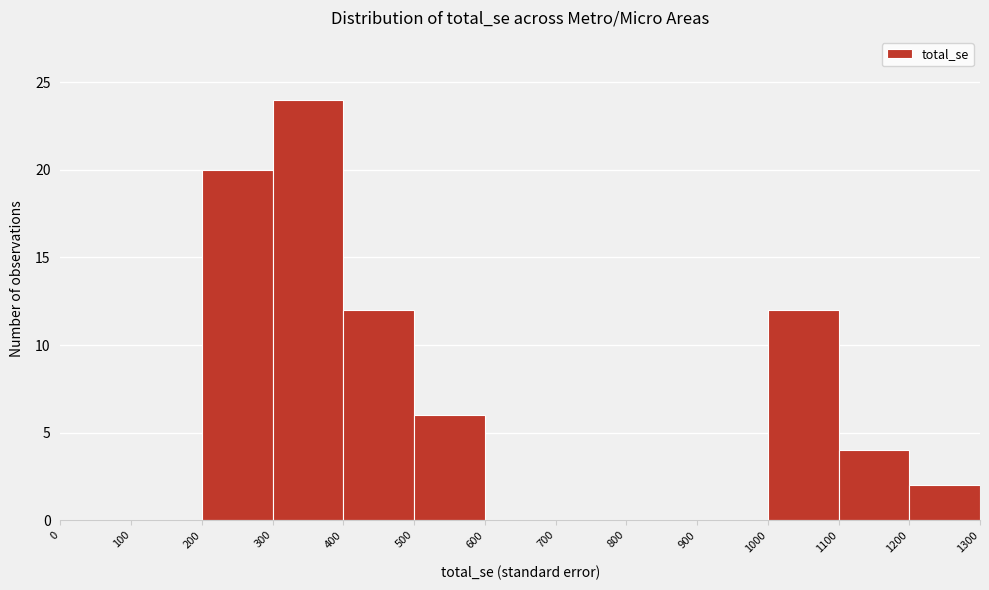

Reading left to right, list every bar in this chart as the range it spans on the x-axis followed by its height. The values are not printed on the chart, so give them approximately, as read against the axis.

0 to 100: 0
100 to 200: 0
200 to 300: 20
300 to 400: 24
400 to 500: 12
500 to 600: 6
600 to 700: 0
700 to 800: 0
800 to 900: 0
900 to 1000: 0
1000 to 1100: 12
1100 to 1200: 4
1200 to 1300: 2